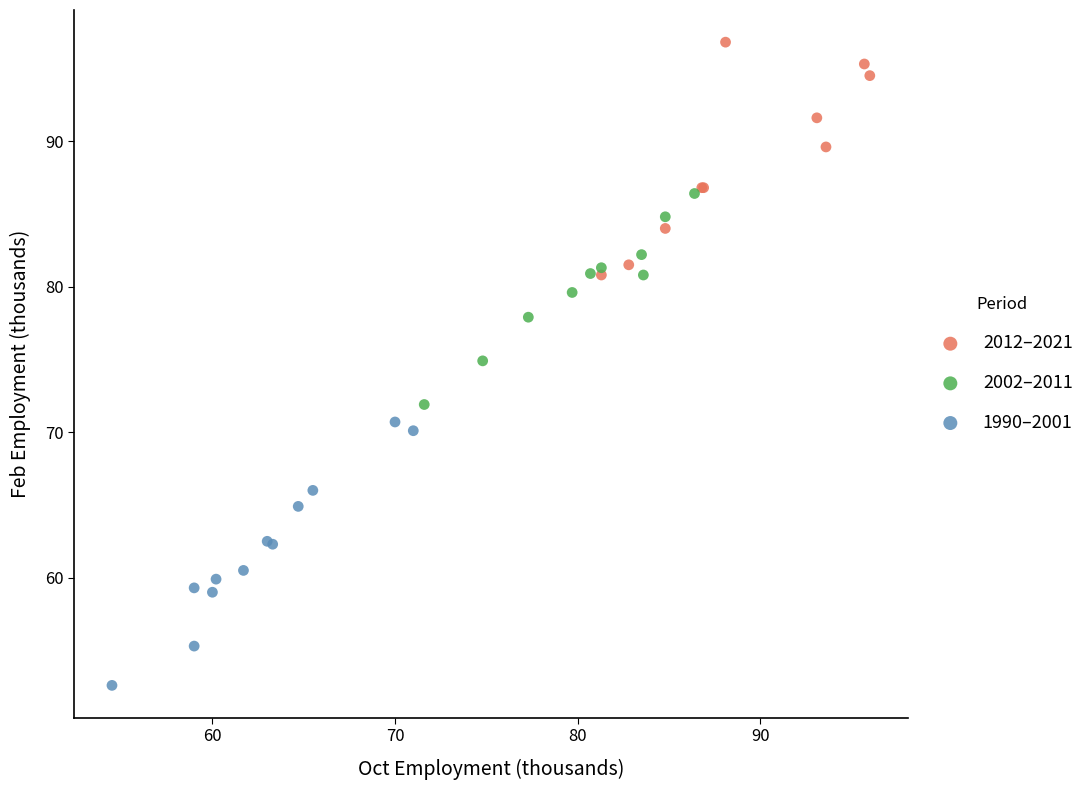

What are all the series names shown in the legend?

2012–2021, 2002–2011, 1990–2001